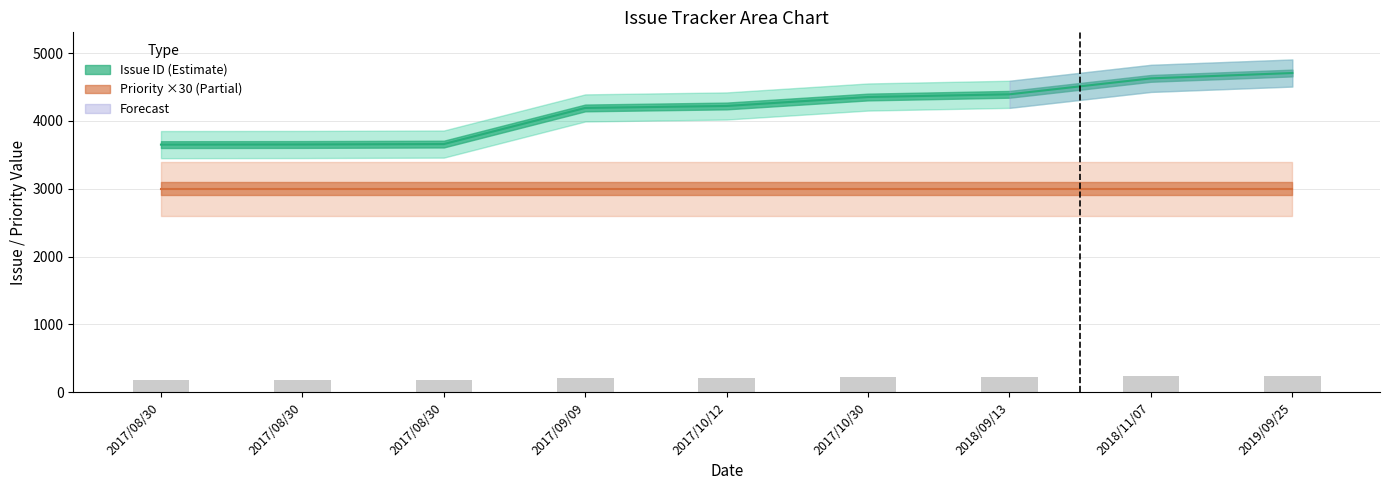

Which label corresponds to the smallest value in the chart?

2017/08/30